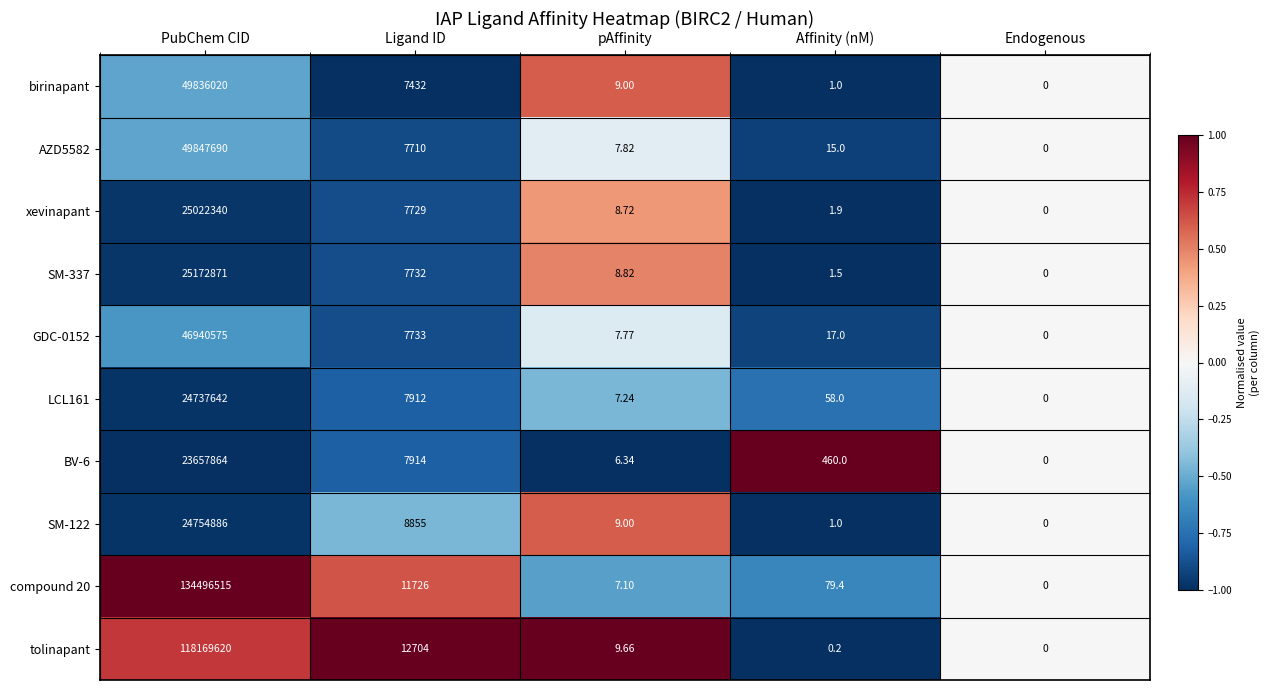

Which series changed the most between pAffinity and Endogenous?

tolinapant